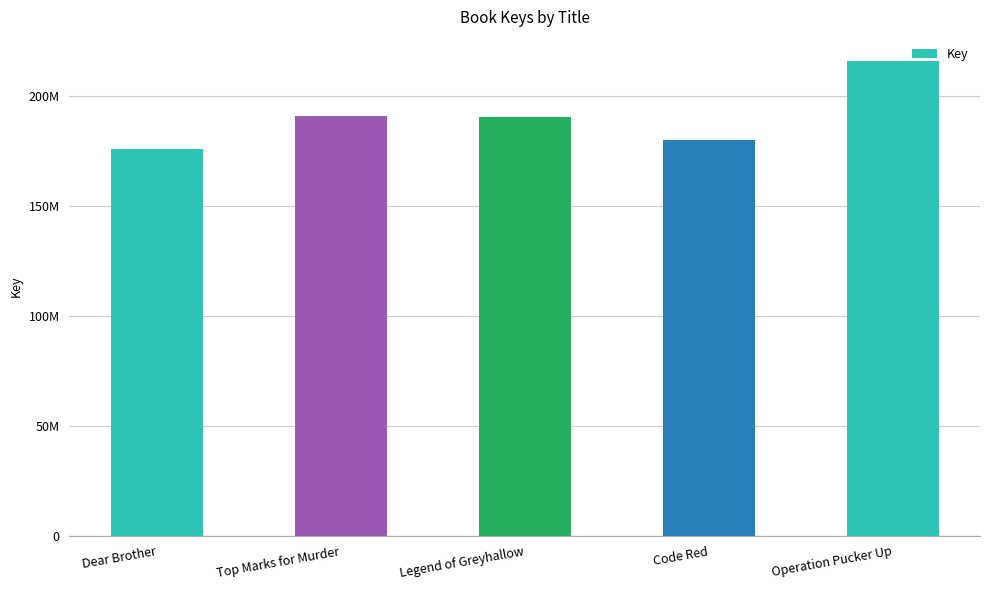

Reading right to left, transcribe all the data shown in this chart.

Operation Pucker Up=215937079	Code Red=179679564	Legend of Greyhallow=190493842	Top Marks for Murder=190773040	Dear Brother=175693534